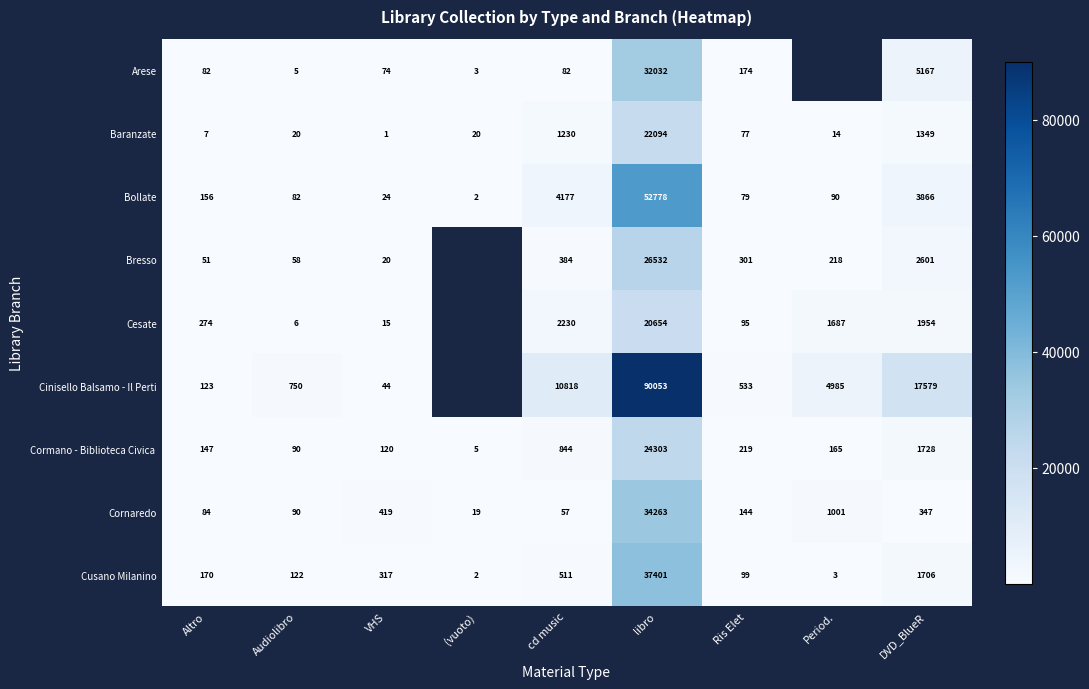

The value of Bollate at (vuoto) is 0.7. True or false?

False